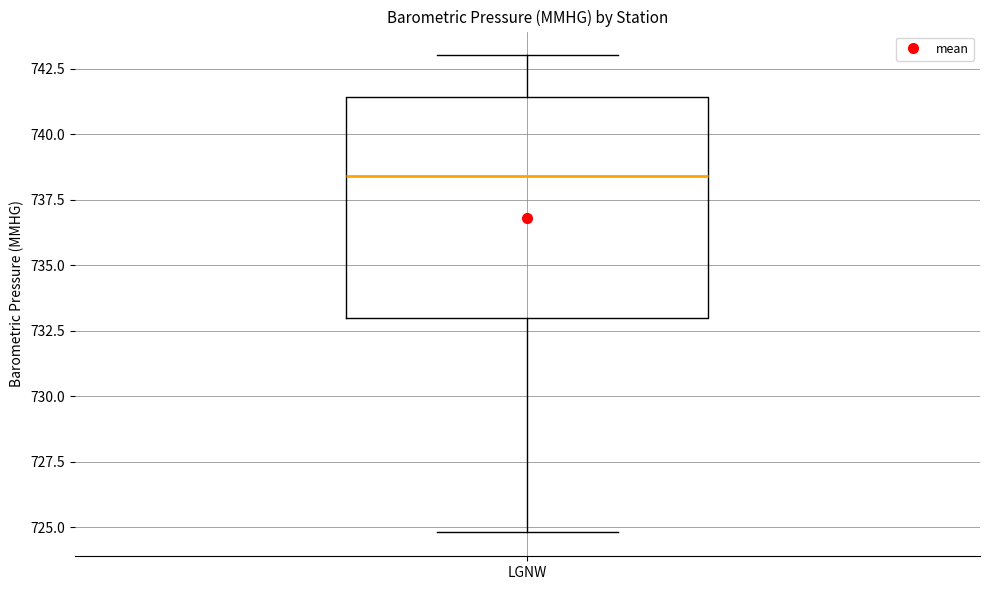

Read this box plot against the y-axis: the position of the median line, the range covered by the box, and the ends of both whiskers. The values are not printed on the chart, so give them approximately, as read against the axis.

median 738.5, box 733.0 to 741.5, whiskers 725.0 to 743.0